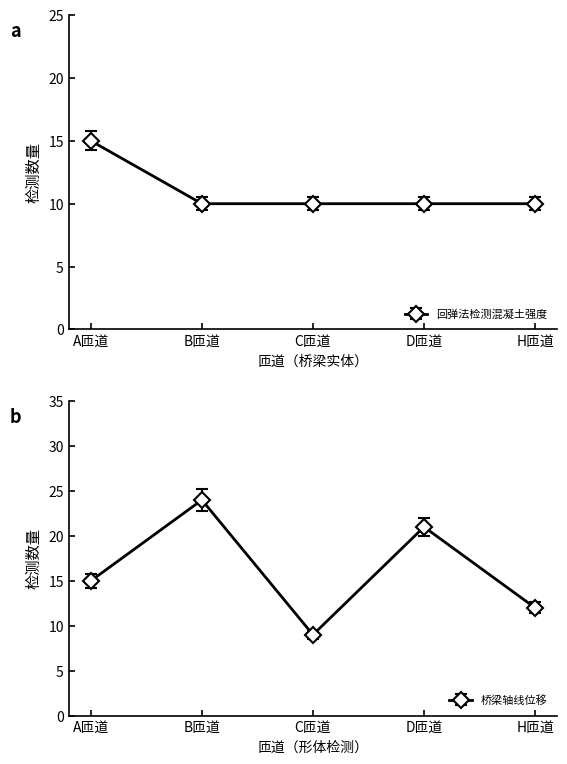

The 桥宽 series shows 14.2 at A匝道. True or false?

True